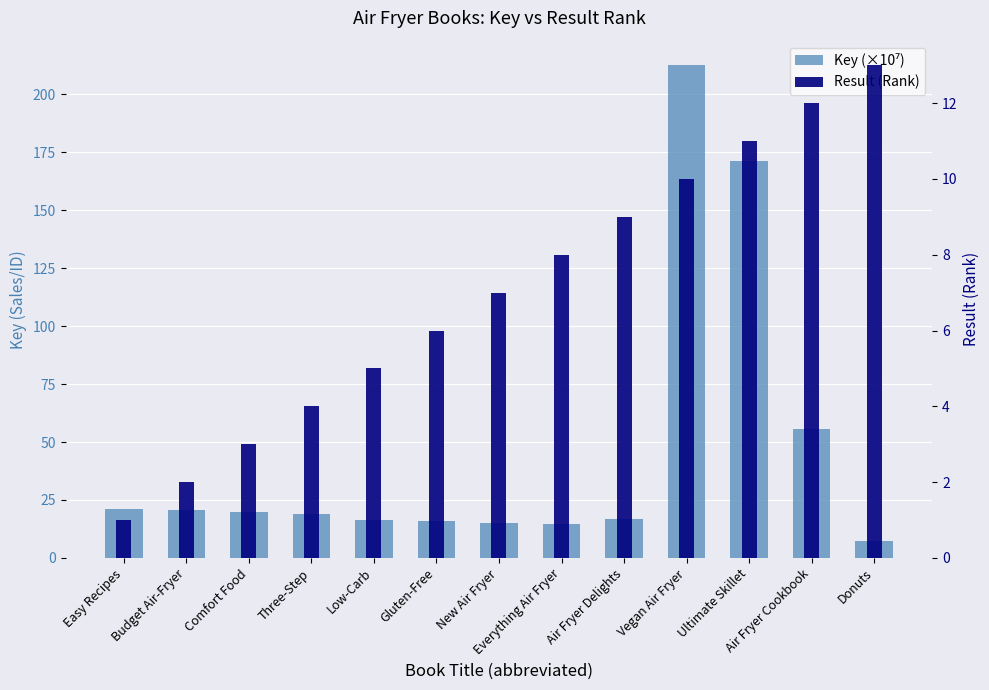

Which series has the largest total across all categories?

Key (×10⁷)